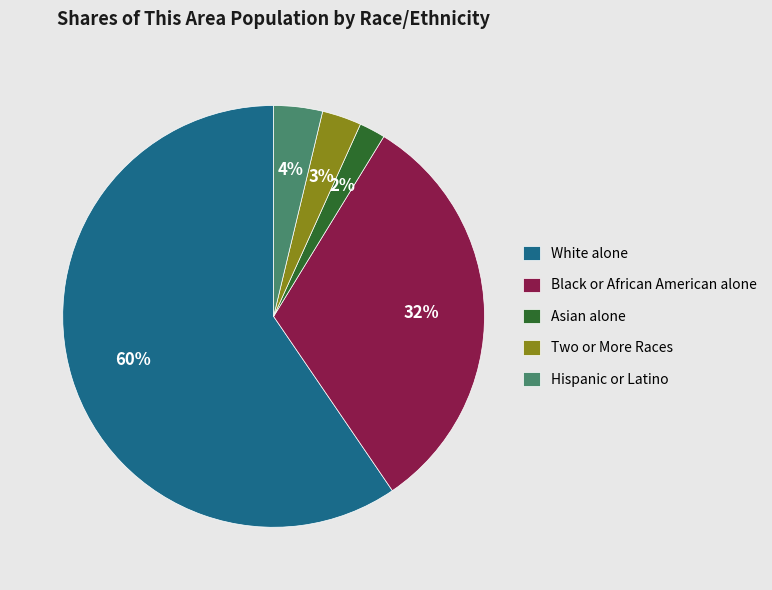

To the nearest percent, what percentage of the pie is Hispanic or Latino?

4%